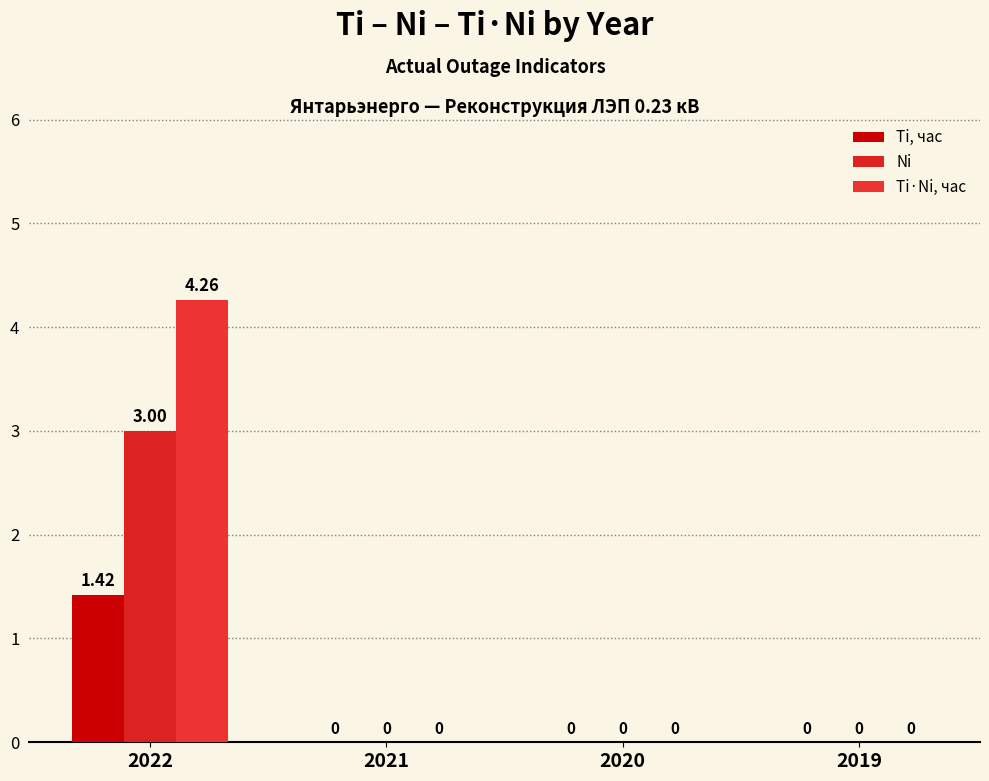

The value of Ti·Ni, час at 2021 is -2.8. True or false?

False